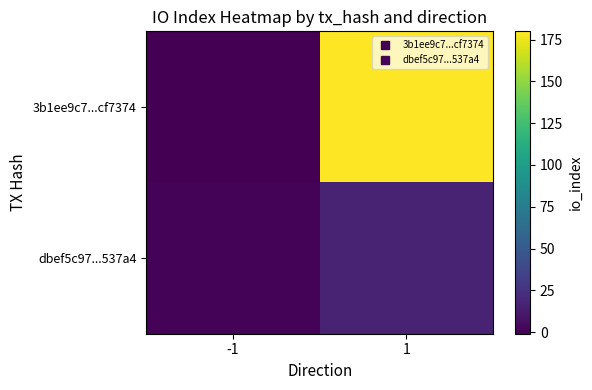

Which series has the largest total across all categories?

3b1ee9c7...cf7374